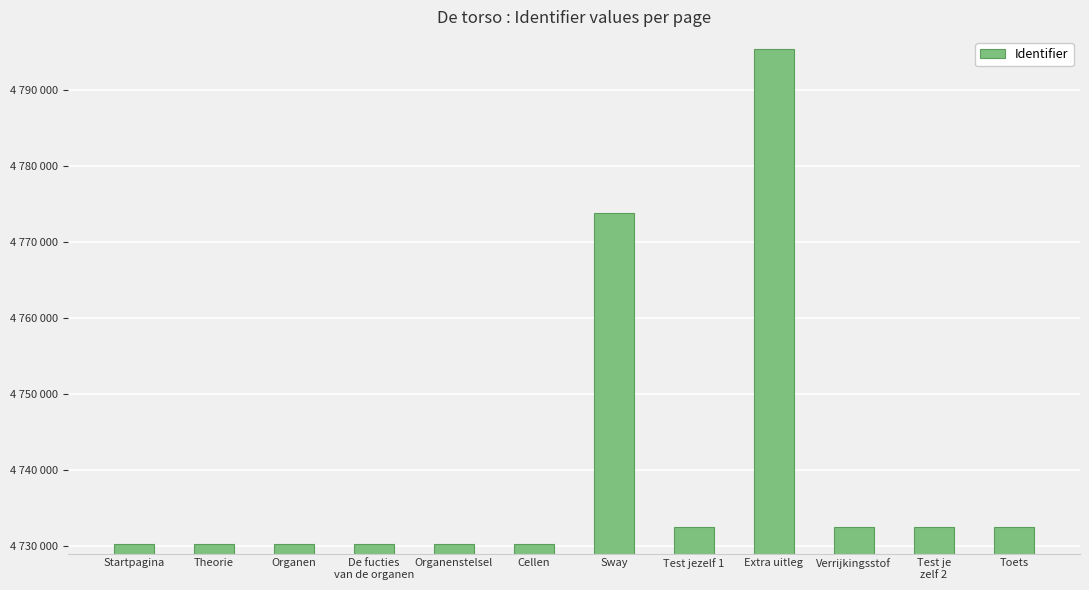

What is the label of the 1st bar from the left?

Startpagina